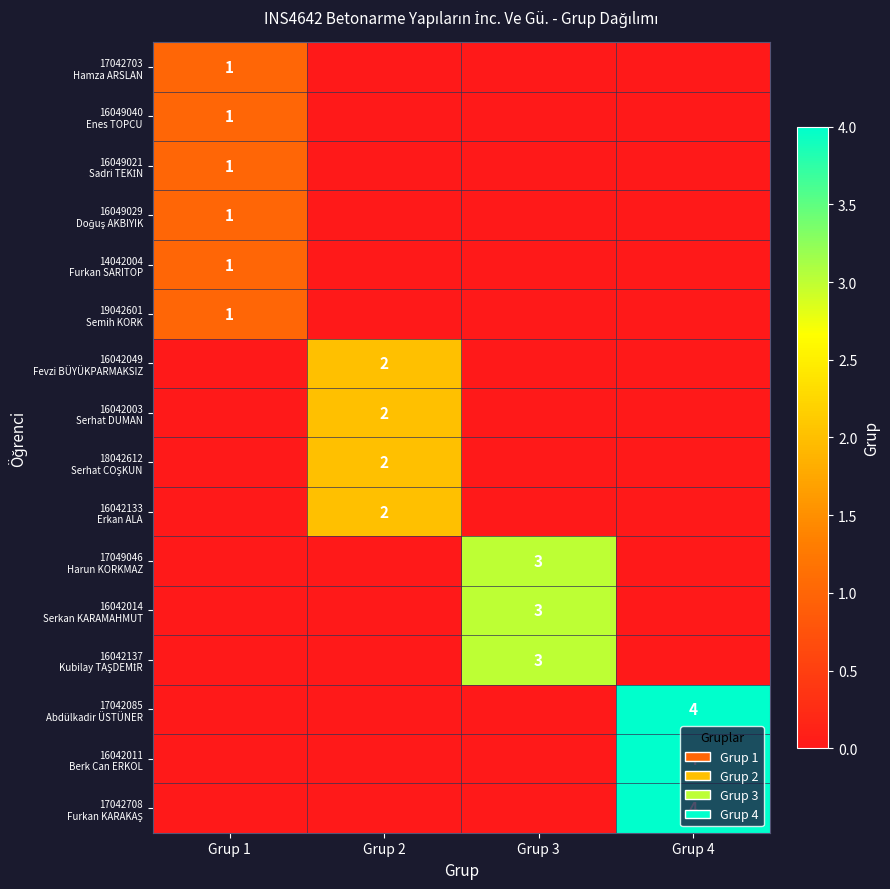

What is the difference between the maximum and minimum values in the 14042004 Furkan SARITOP series?

1